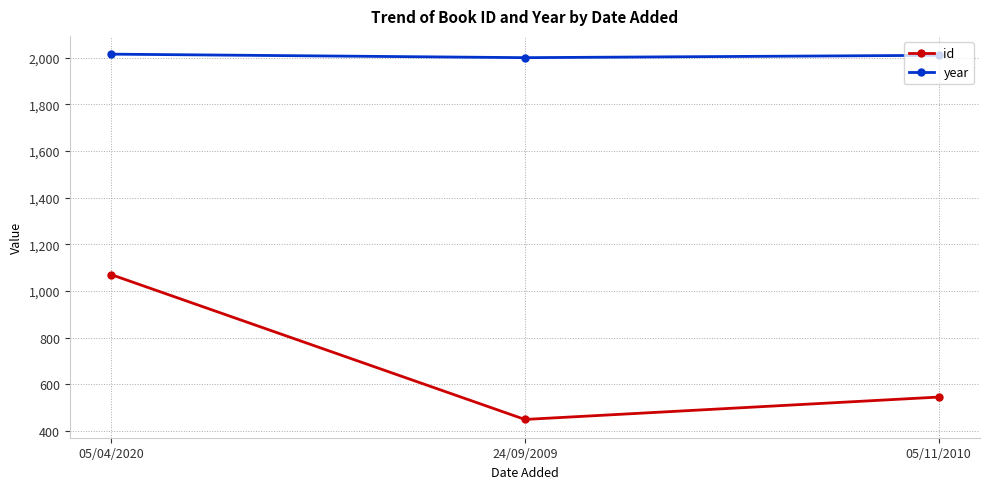

What are all the series names shown in the legend?

id, year